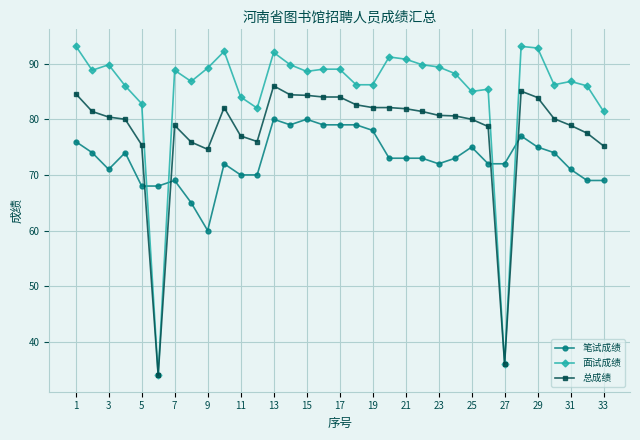

List the series in order of their overall mean, lowest first.

笔试成绩, 总成绩, 面试成绩